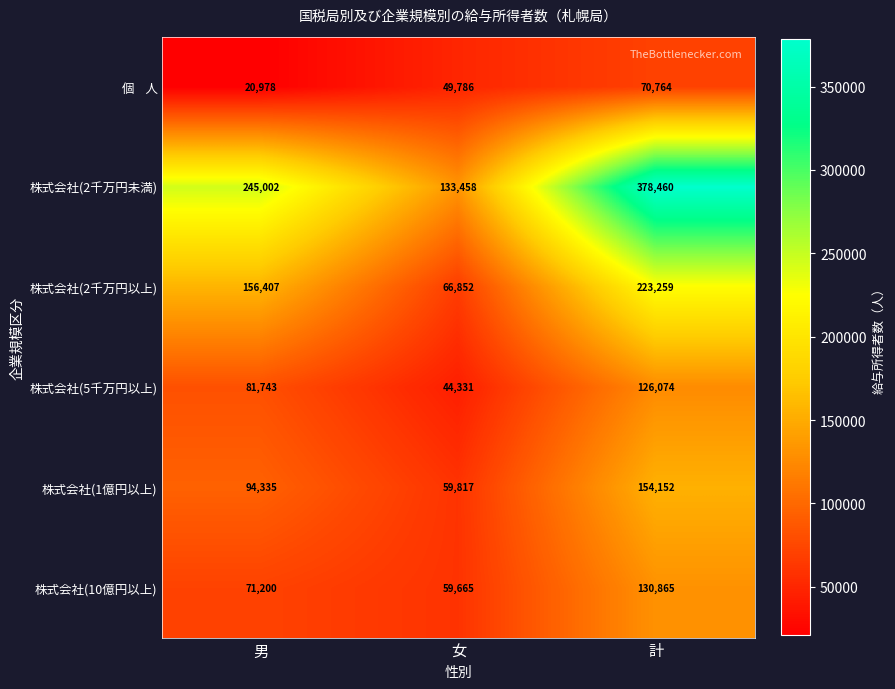

At which category is the sum across all series the highest?

計